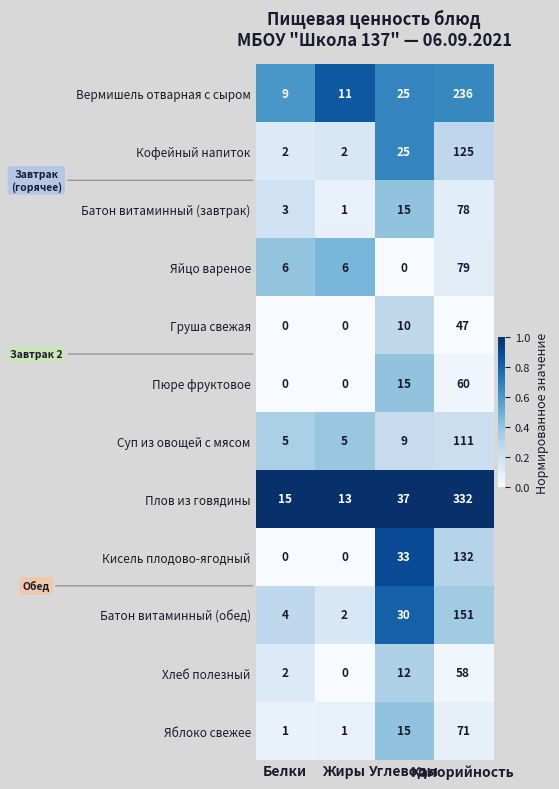

What is the highest value of the Батон витаминный (завтрак) series?

78